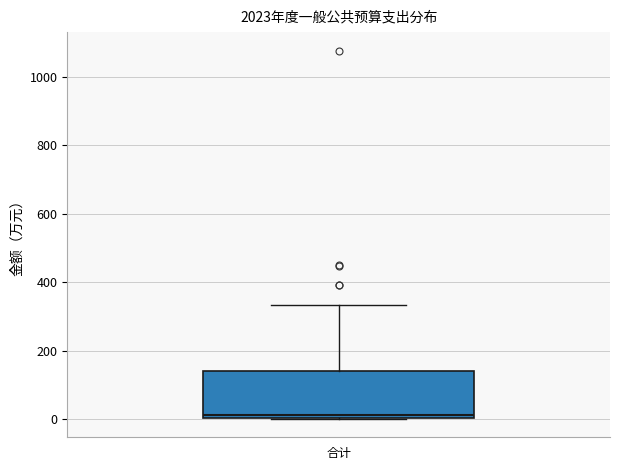

Transcribe this box plot: give where the median line is, the range the box spans, and where the two whiskers end, as read against the y-axis. The values are not printed on the chart, so give them approximately, as read against the axis.

median 20, box 0 to 140, whiskers 0 to 340